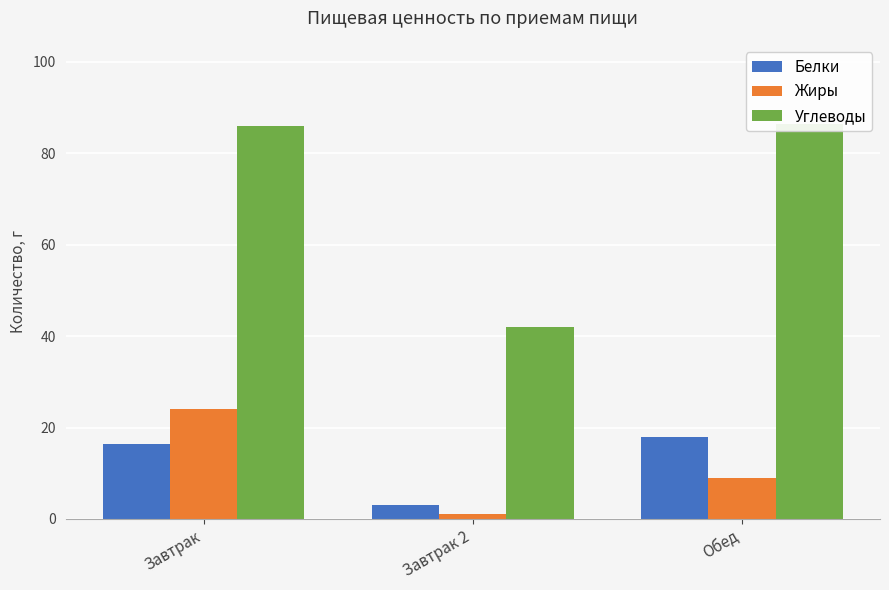

At which category is the sum across all series the highest?

Завтрак